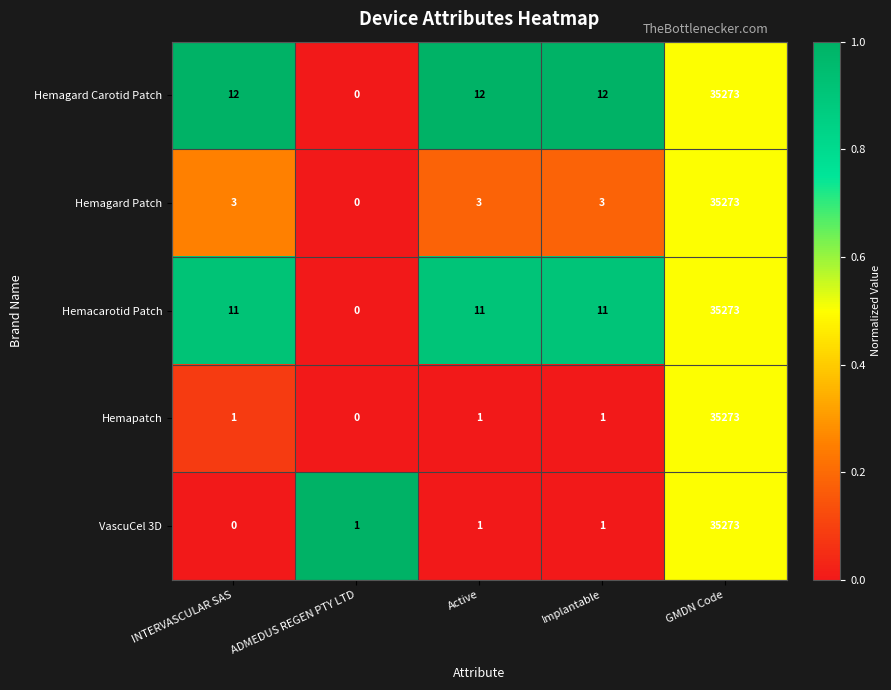

Reading right to left, what are all the values shown in this chart?

Hemagard Carotid Patch: GMDN Code=35273	Implantable=12	Active=12	ADMEDUS REGEN PTY LTD=0	INTERVASCULAR SAS=12
Hemagard Patch: GMDN Code=35273	Implantable=3	Active=3	ADMEDUS REGEN PTY LTD=0	INTERVASCULAR SAS=3
Hemacarotid Patch: GMDN Code=35273	Implantable=11	Active=11	ADMEDUS REGEN PTY LTD=0	INTERVASCULAR SAS=11
Hemapatch: GMDN Code=35273	Implantable=1	Active=1	ADMEDUS REGEN PTY LTD=0	INTERVASCULAR SAS=1
VascuCel 3D: GMDN Code=35273	Implantable=1	Active=1	ADMEDUS REGEN PTY LTD=1	INTERVASCULAR SAS=0